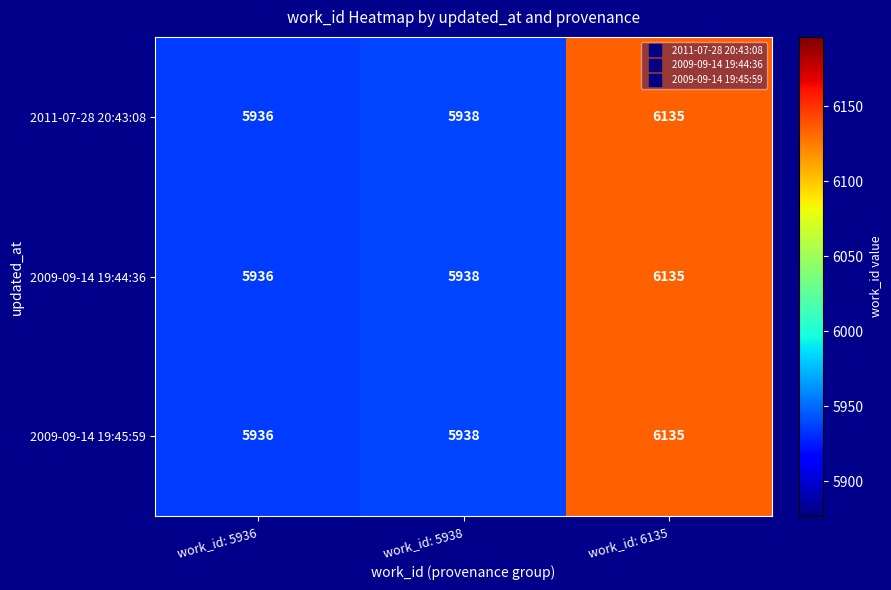

Which category has the lowest value across all series?

work_id: 5936